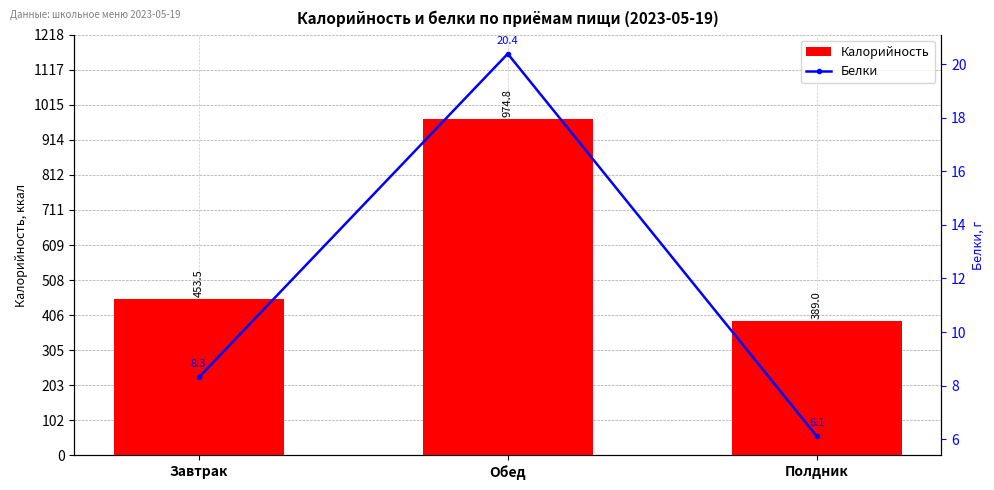

List the labels in order of Калорийность value, smallest first.

Полдник, Завтрак, Обед